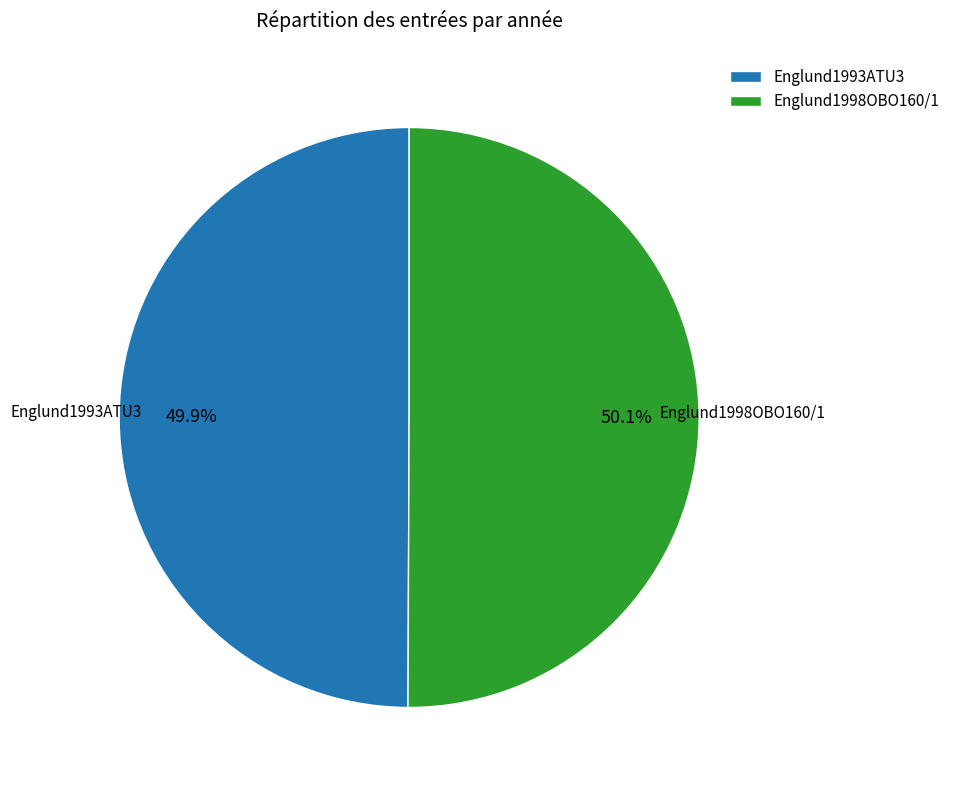

What percentage is NOT represented by Englund1998OBO160/1?

49.9%